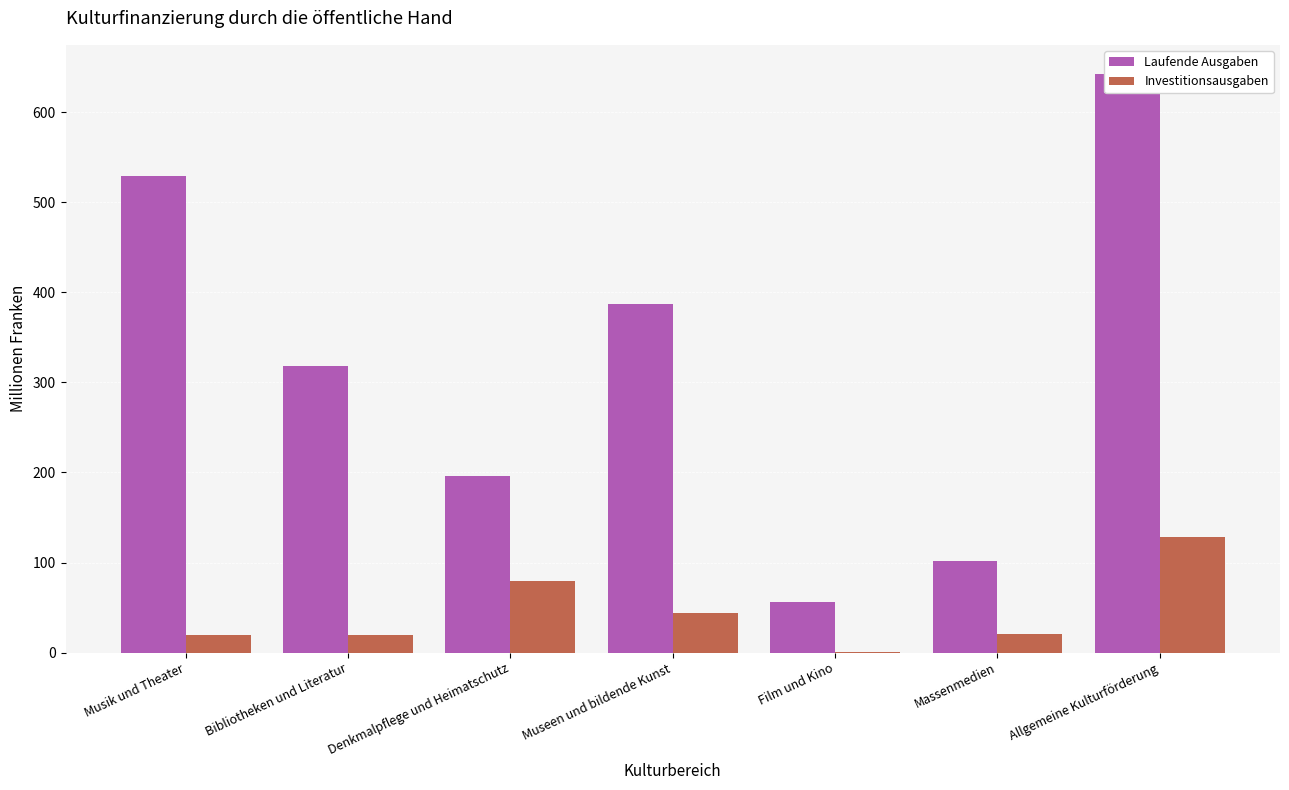

Where does the Laufende Ausgaben series first go above 317?

Musik und Theater